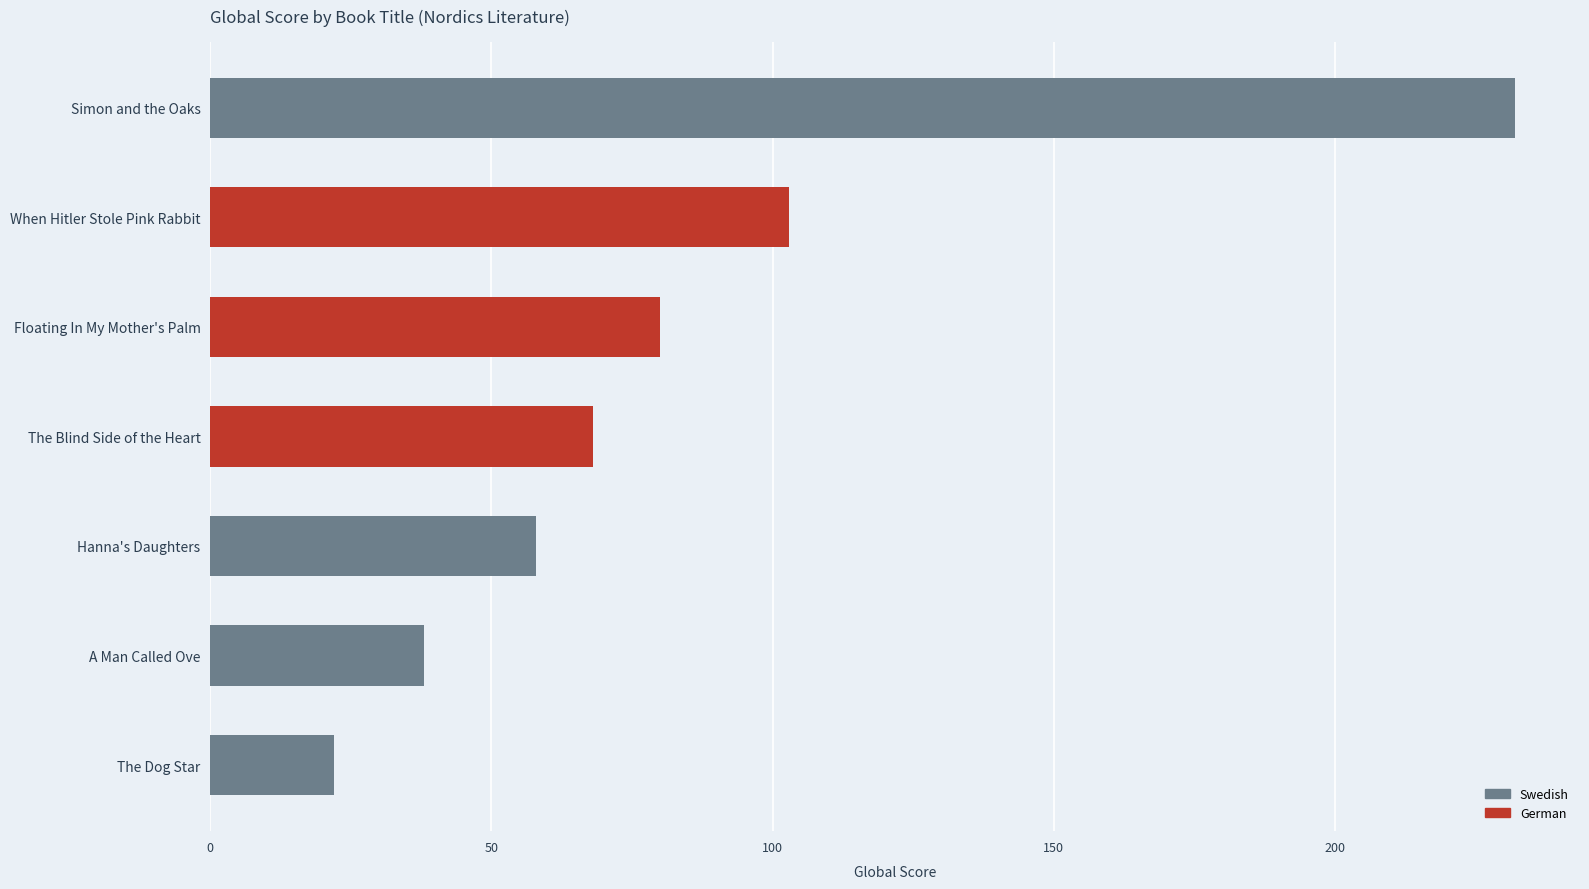

Which label corresponds to the smallest value in the chart?

The Dog Star